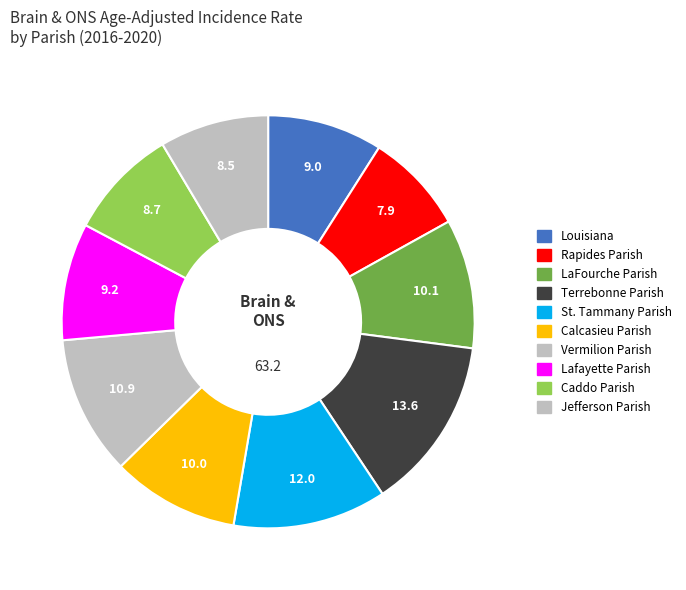

Does Jefferson Parish account for over 50% of the chart?

No